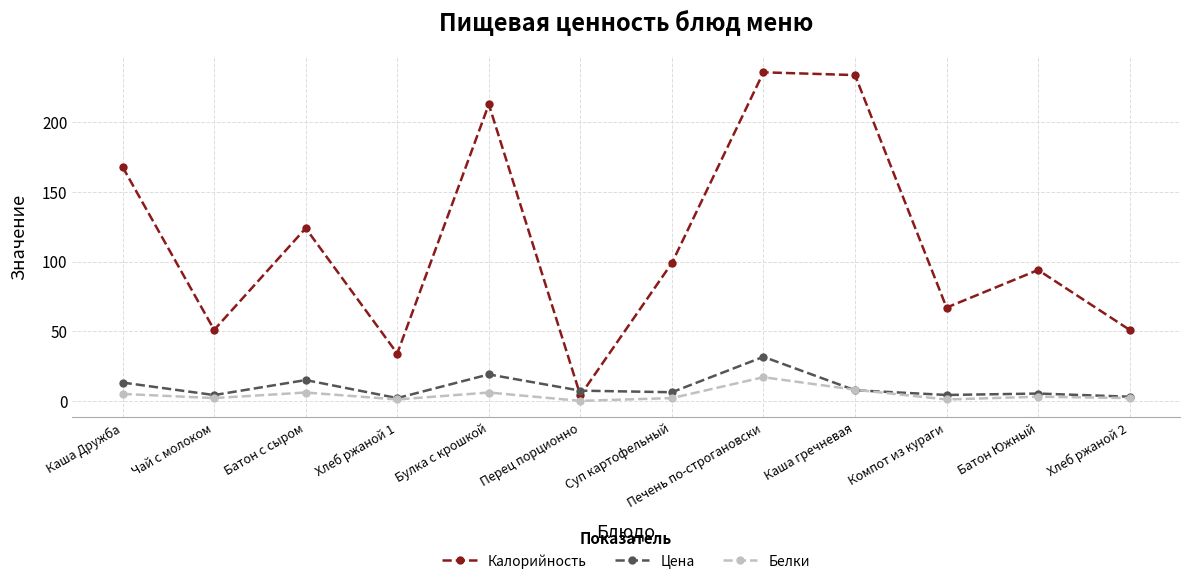

What is the value of the Калорийность point at the 11th from the left?

94.0